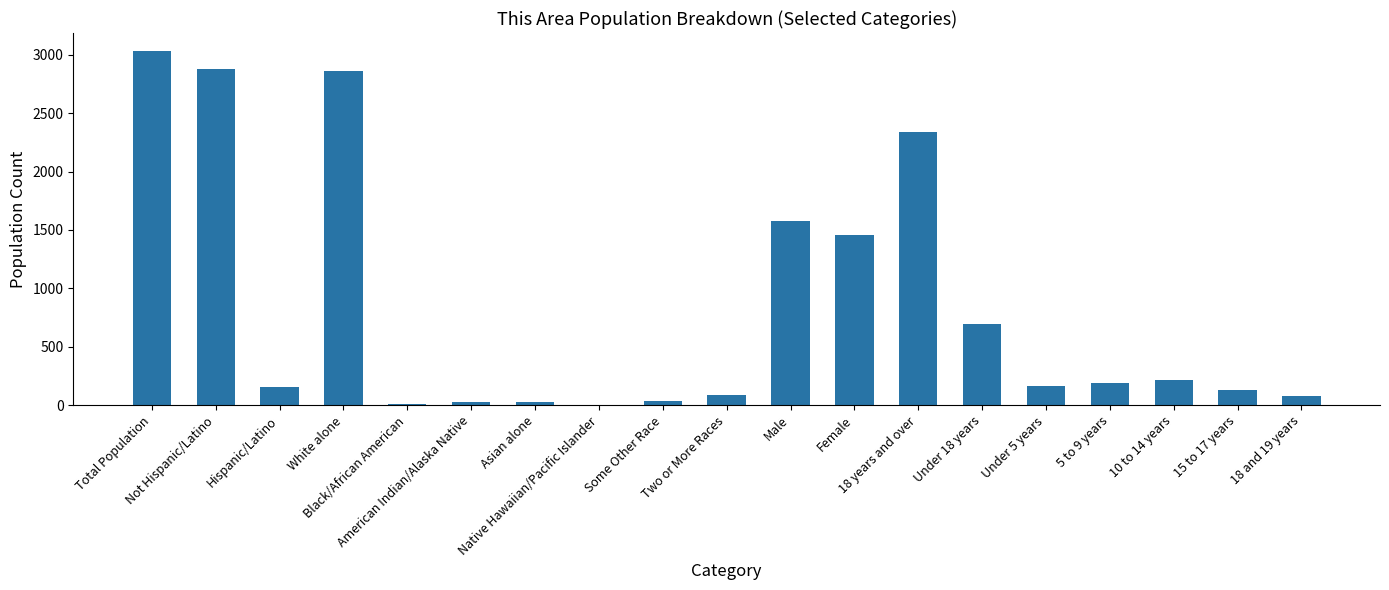

What is the difference between the values at Hispanic/Latino and Native Hawaiian/Pacific Islander?

153